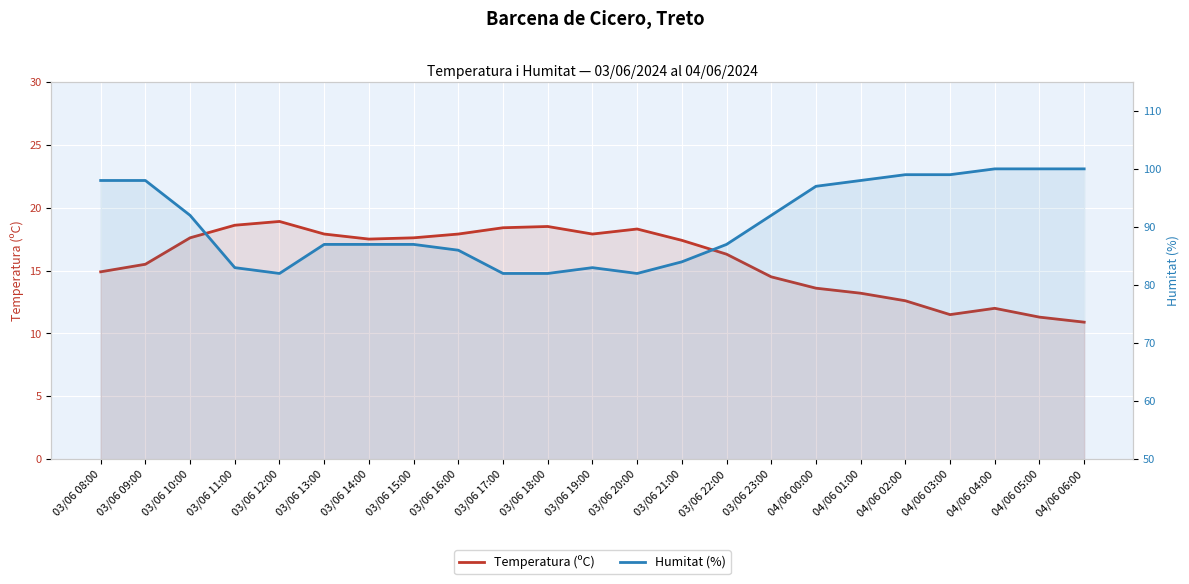

How many lines are shown in the chart?

2